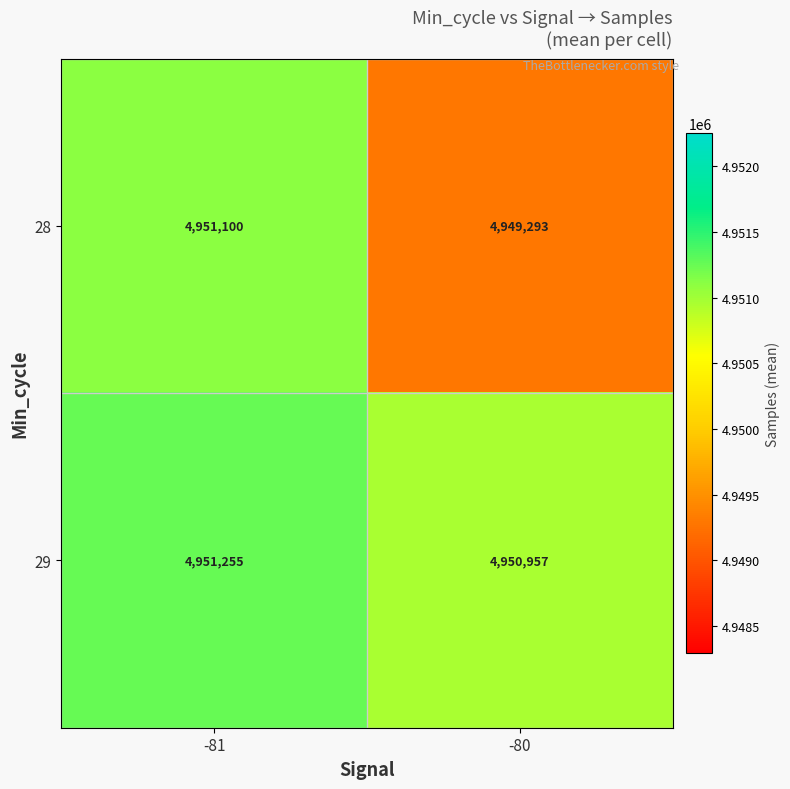

At which category is the sum across all series the highest?

-81